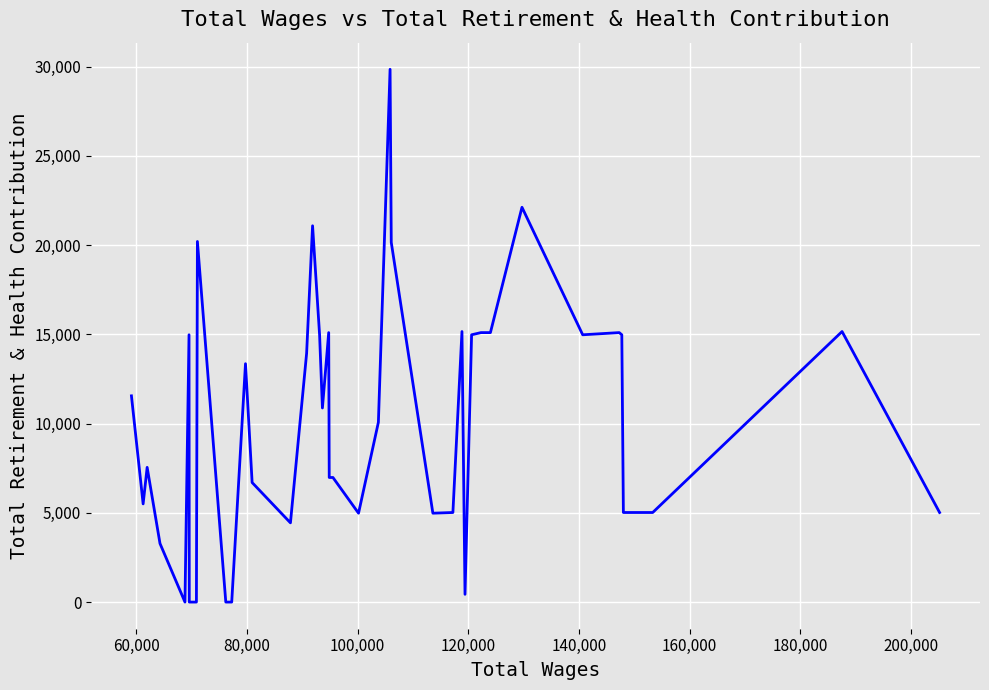

What is the difference between the maximum and minimum values?

29844